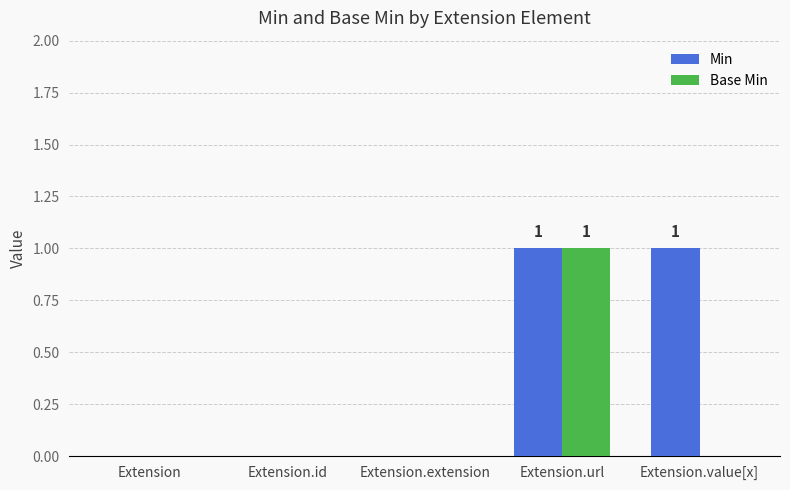

At which category is the sum across all series the highest?

Extension.url